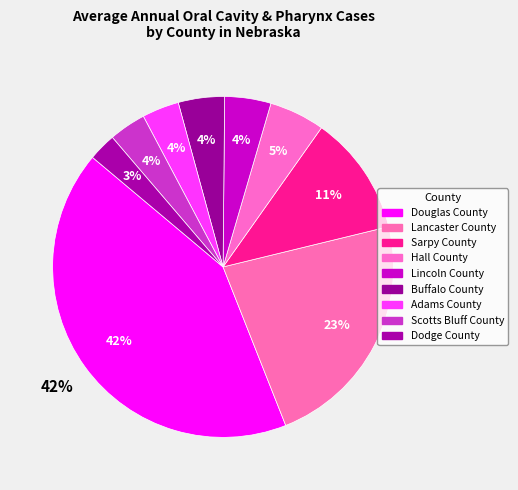

Rank the categories by value from lowest to highest.

Dodge County, Adams County, Scotts Bluff County, Lincoln County, Buffalo County, Hall County, Sarpy County, Lancaster County, Douglas County